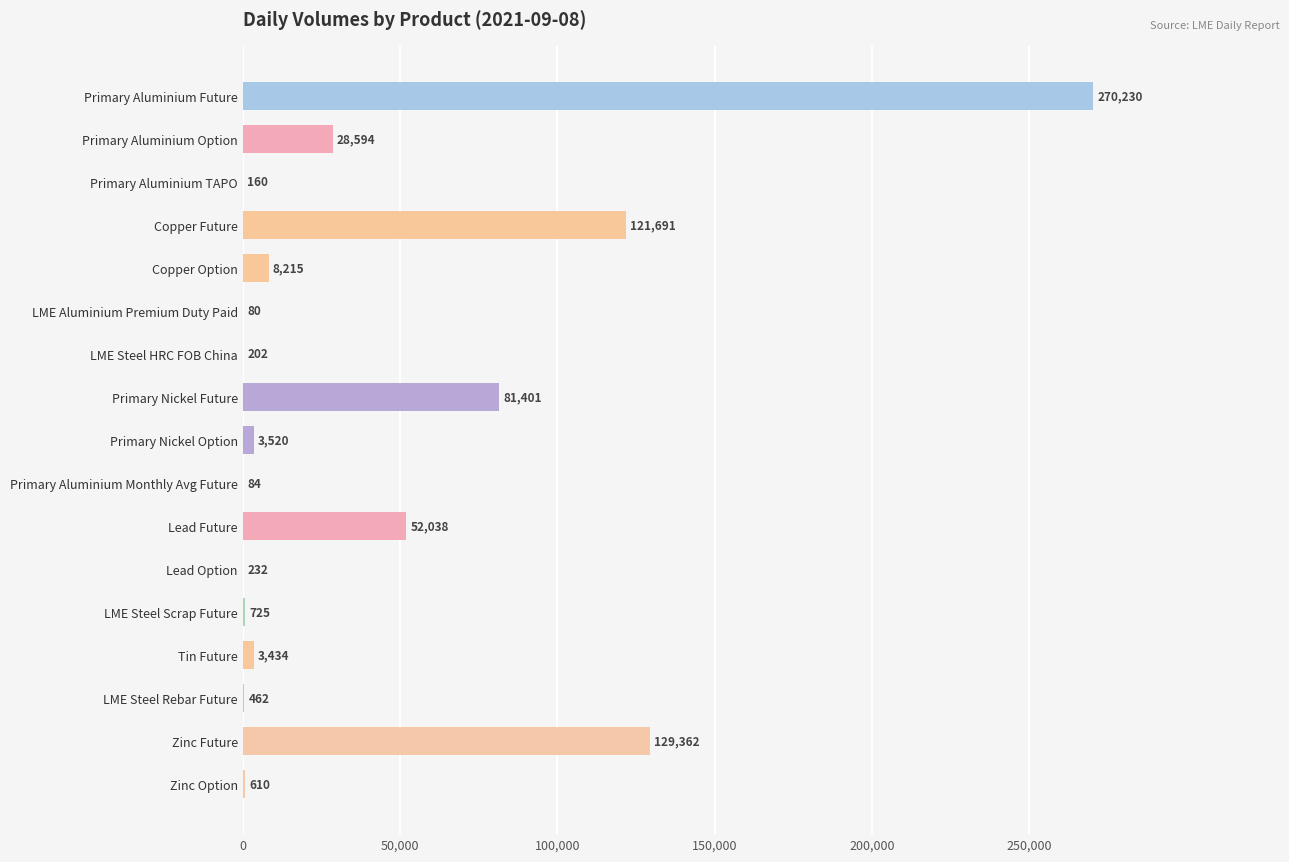

At which category does the chart reach its peak across all series?

Primary Aluminium Future